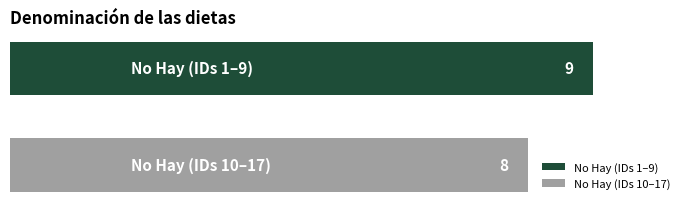

What is the greatest value displayed?

9